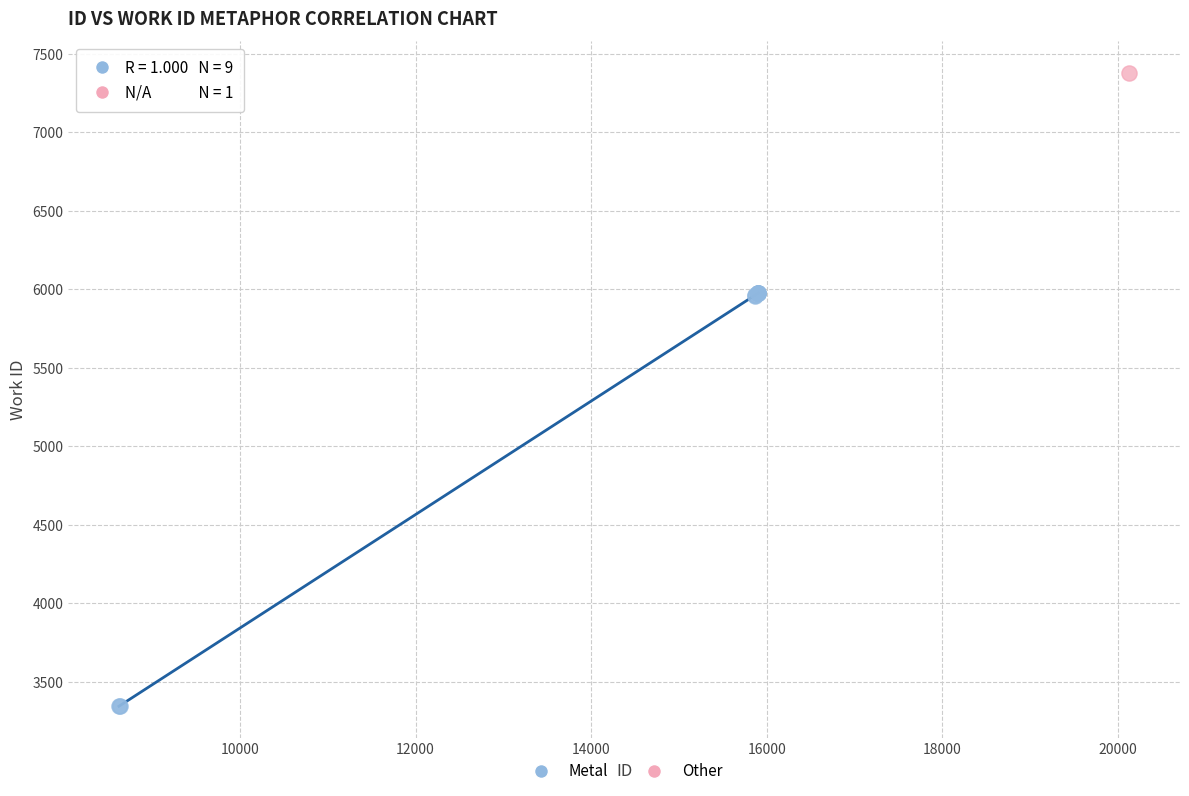

What are all the series names shown in the legend?

Metal, Other